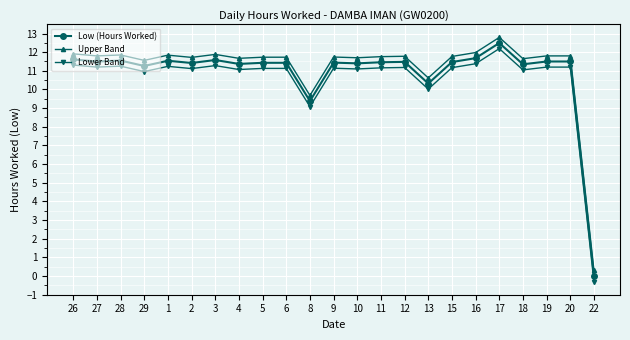

At 15, list the series in order from smallest to largest.

Lower Band, Low (Hours Worked), Upper Band